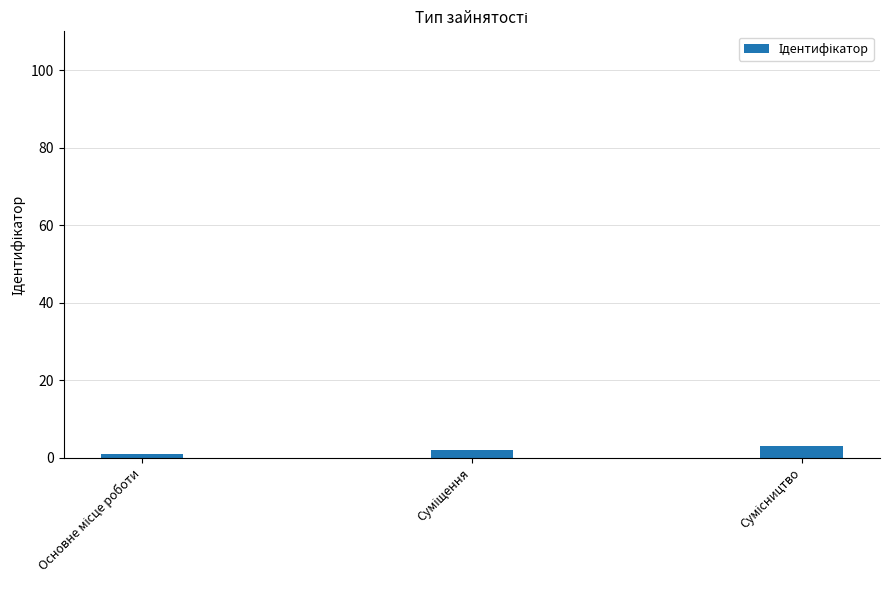

What is the value of the 2nd bar from the left?

2